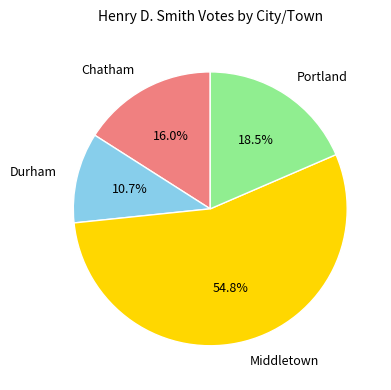

The Durham slice represents 11% of the pie. True or false?

True